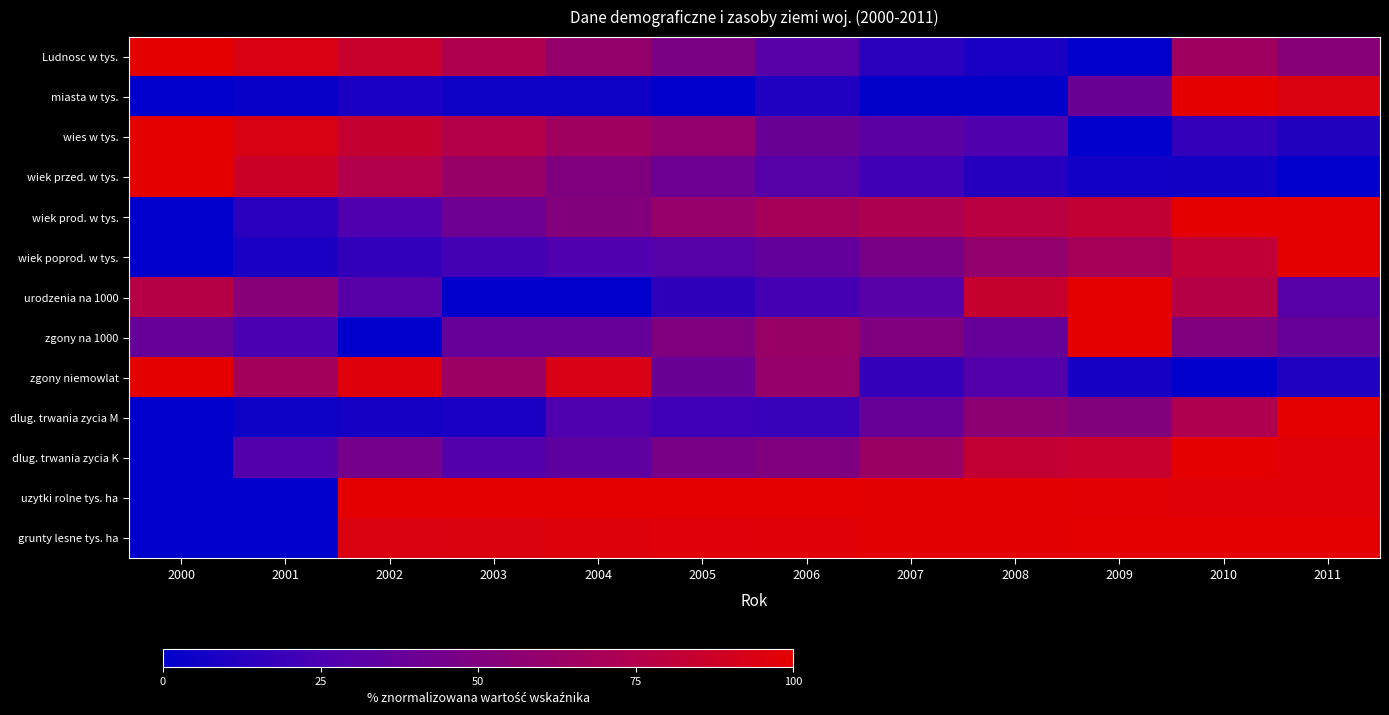

Rank the series by their maximum value, from highest to lowest.

Ludnosc w tys., miasta w tys., wies w tys., wiek przed. w tys., wiek prod. w tys., wiek poprod. w tys., urodzenia na 1000, zgony na 1000, zgony niemowlat, dlug. trwania zycia M, dlug. trwania zycia K, uzytki rolne tys. ha, grunty lesne tys. ha